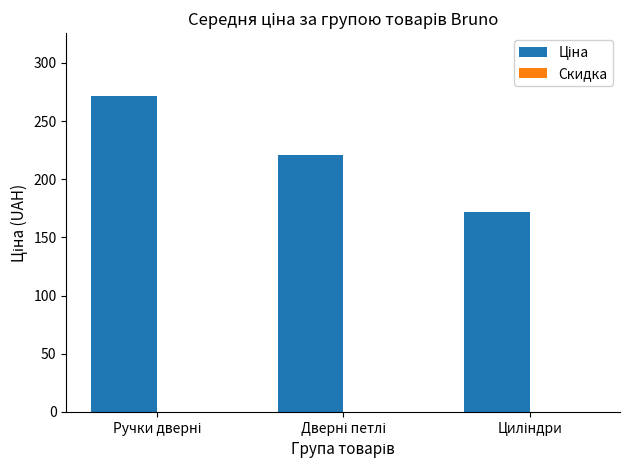

Count the number of categories in the chart.

3